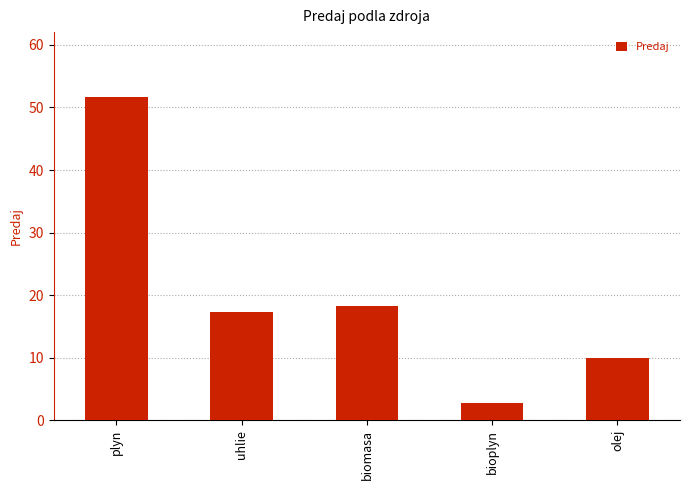

Which category has the lowest value across all series?

bioplyn